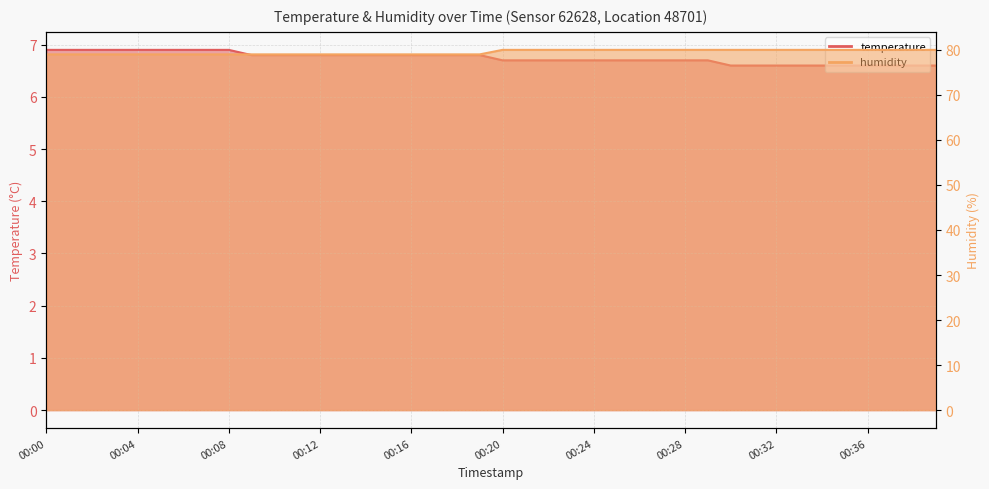

True or false: humidity and temperature intersect in this chart.

False